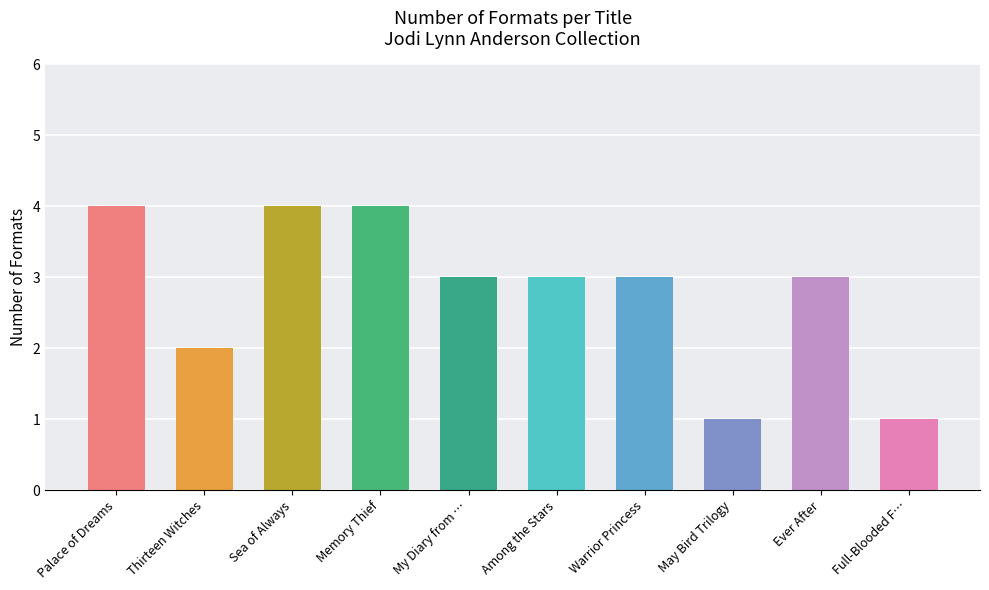

What is the ratio of the value at Among the Stars to the value at My Diary from …?

1.0